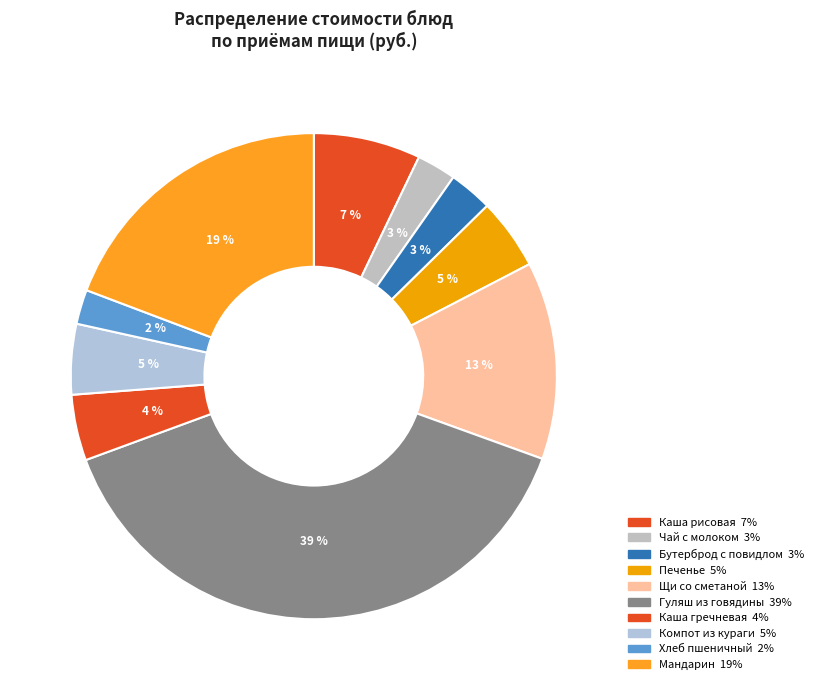

Do Компот из кураги and Хлеб пшеничный together represent more than half of the pie?

No